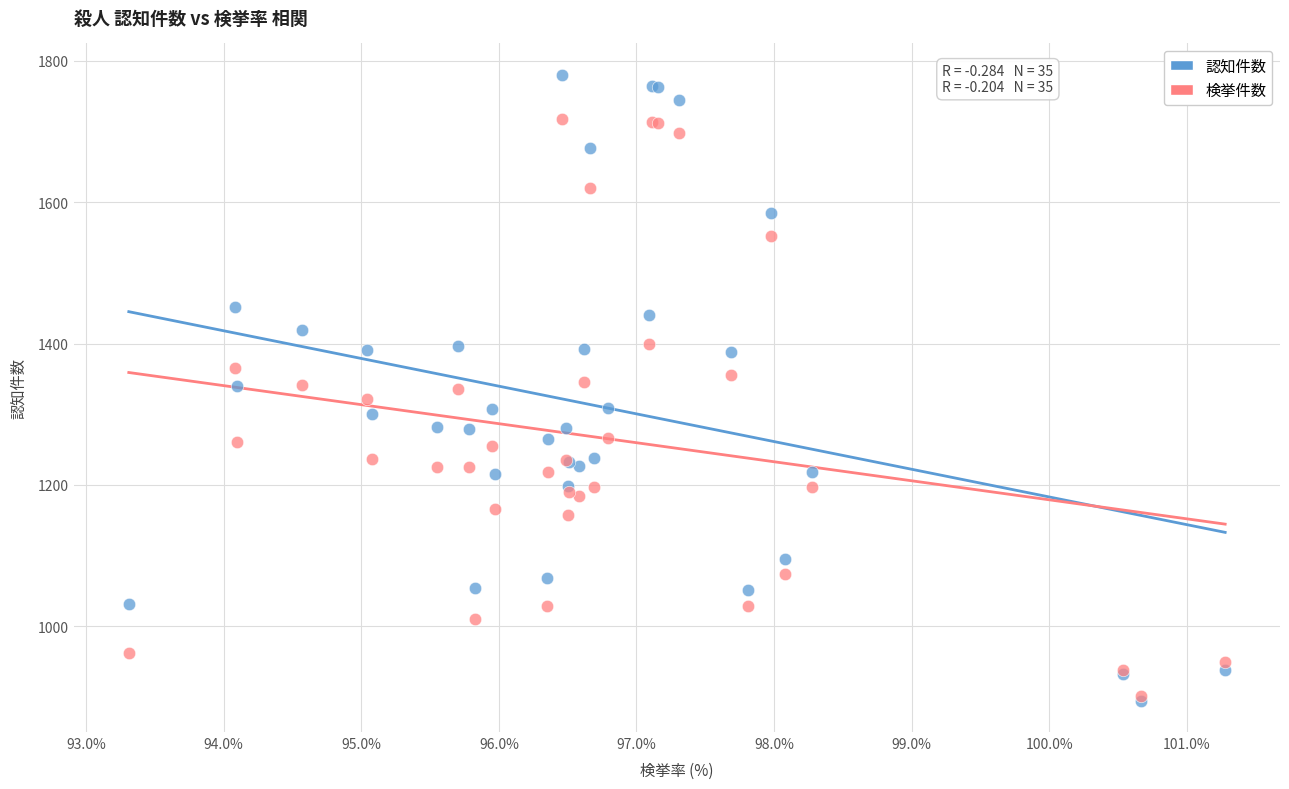

What are all the series names shown in the legend?

認知件数, 検挙件数